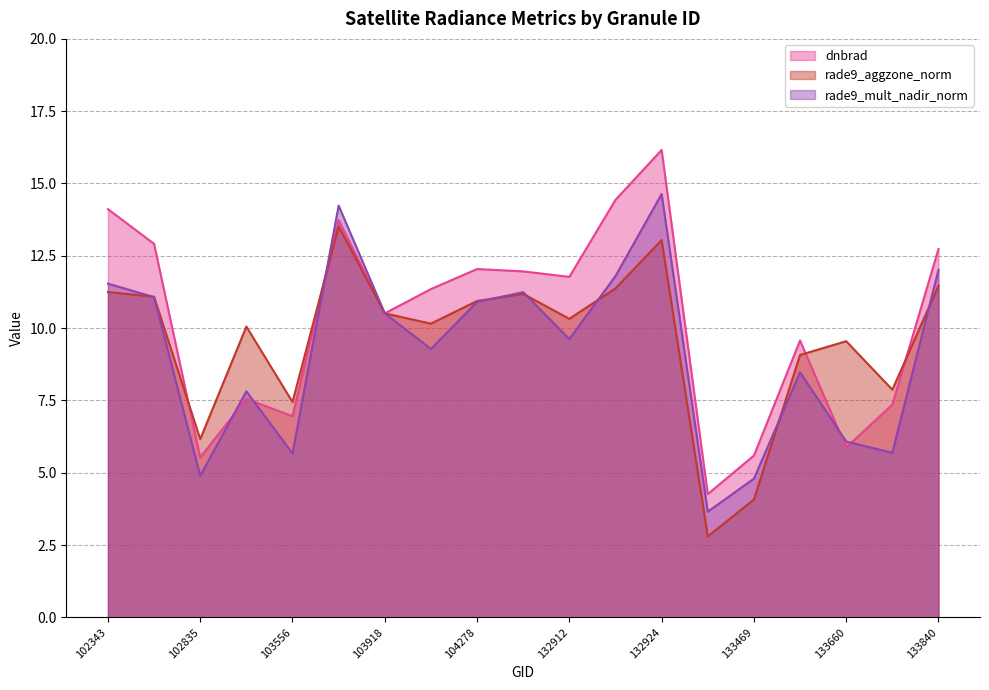

What is the smallest value displayed?

2.8